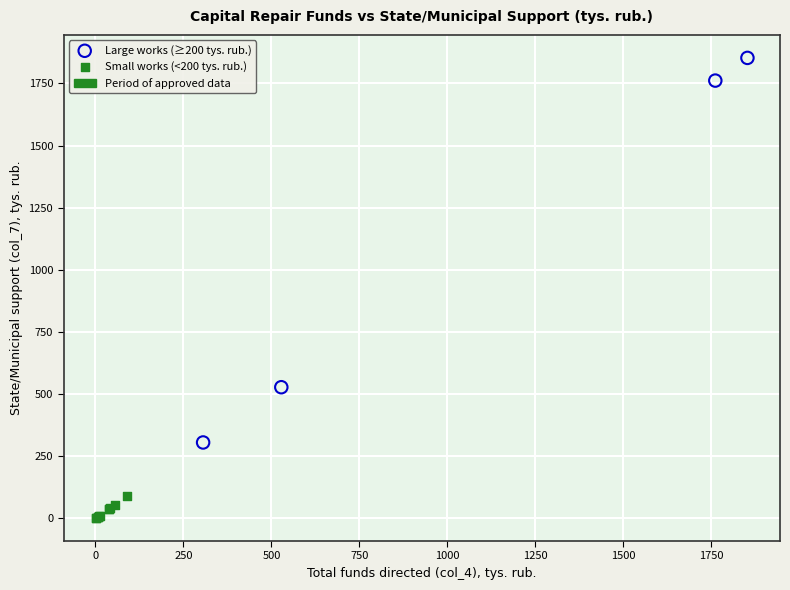

Which series contains the lowest Y value?

Small works (<200 tys. rub.)